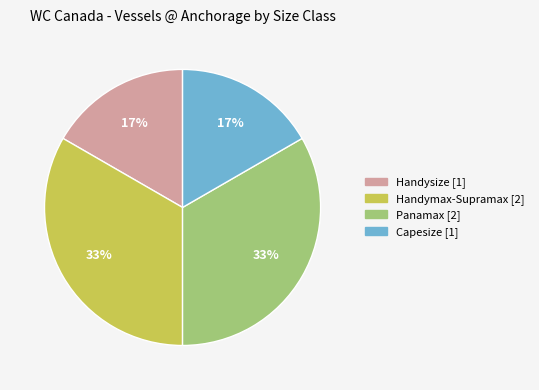

To the nearest percent, what is the average slice percentage?

25%